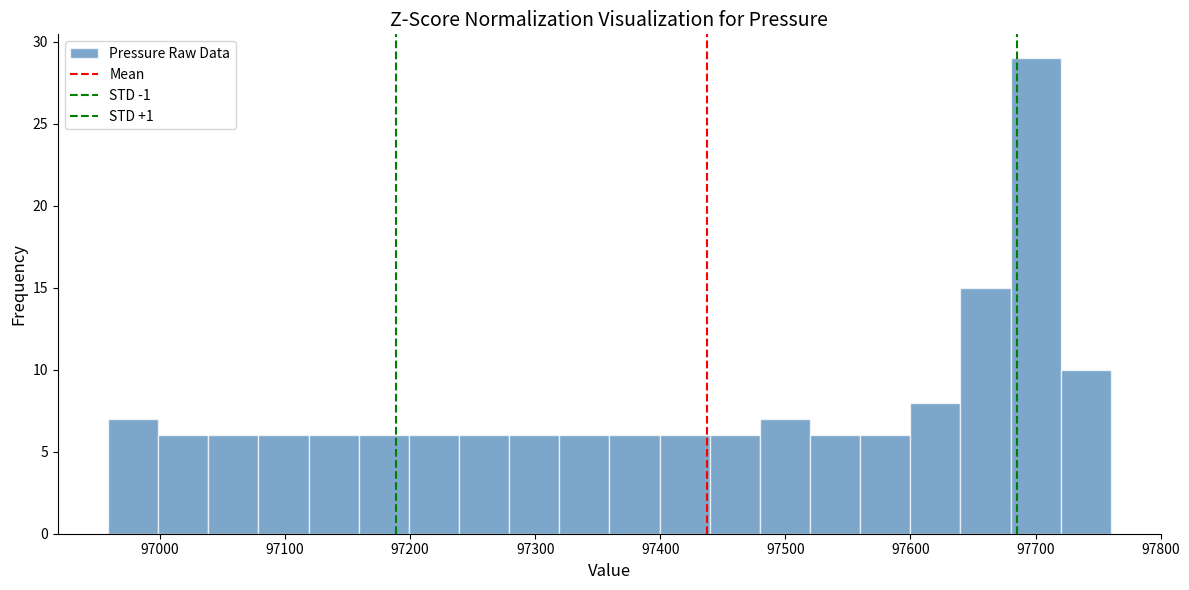

Which range on the x-axis has the tallest bar?

97680 to 97720